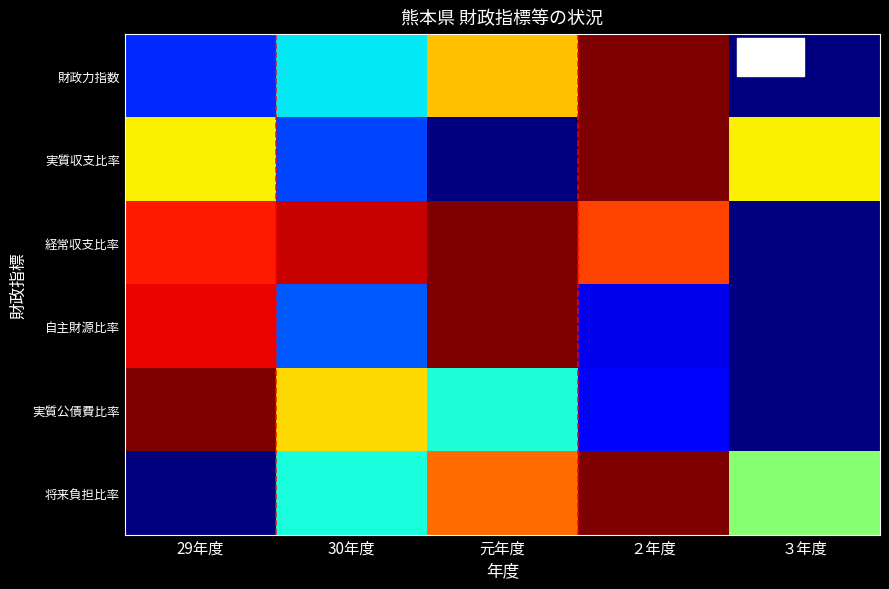

At 30年度, list the series in order from largest to smallest.

経常収支比率, 実質公債費比率, 将来負担比率, 財政力指数, 自主財源比率, 実質収支比率